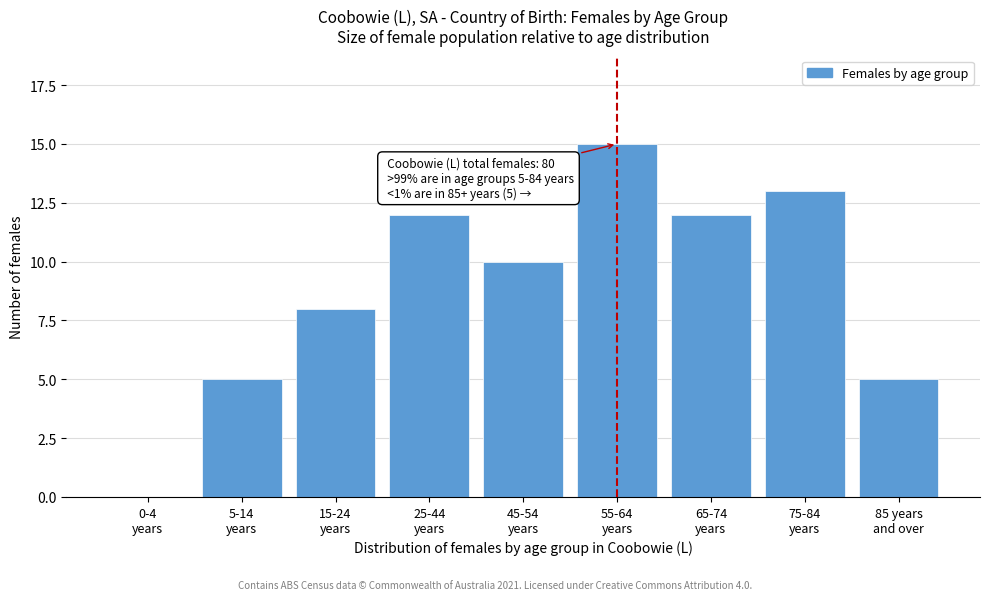

What is the greatest value displayed?

15